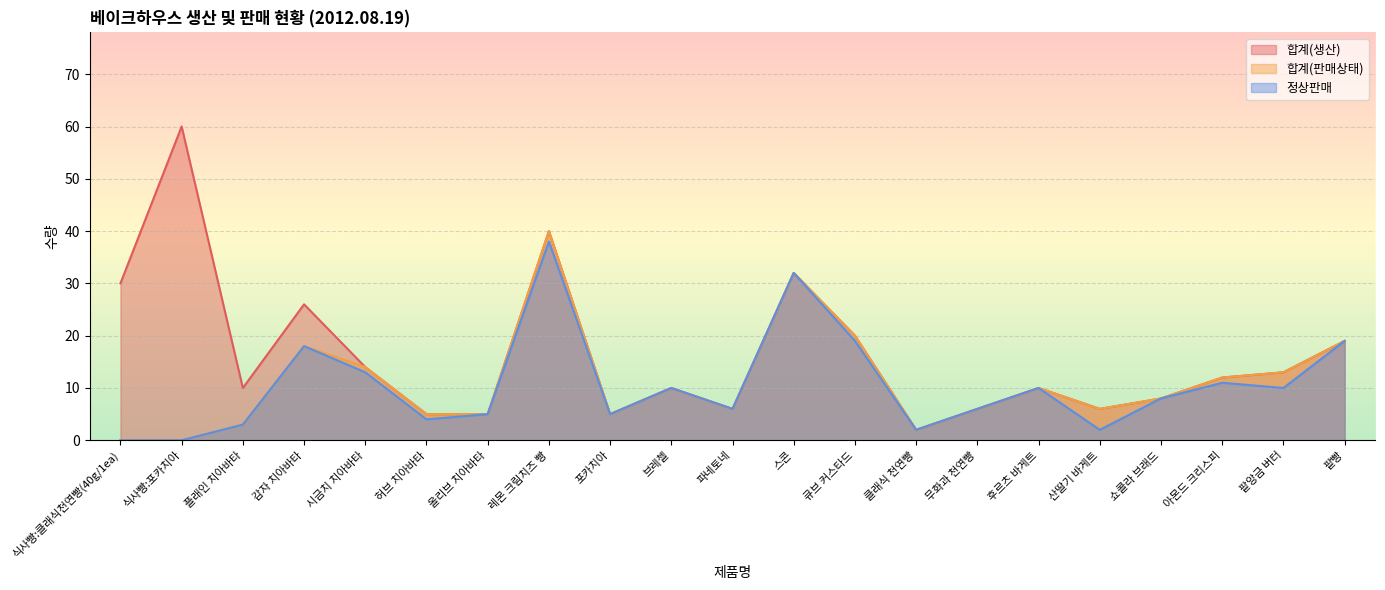

What is the sum of all 합계(판매상태) values?

234